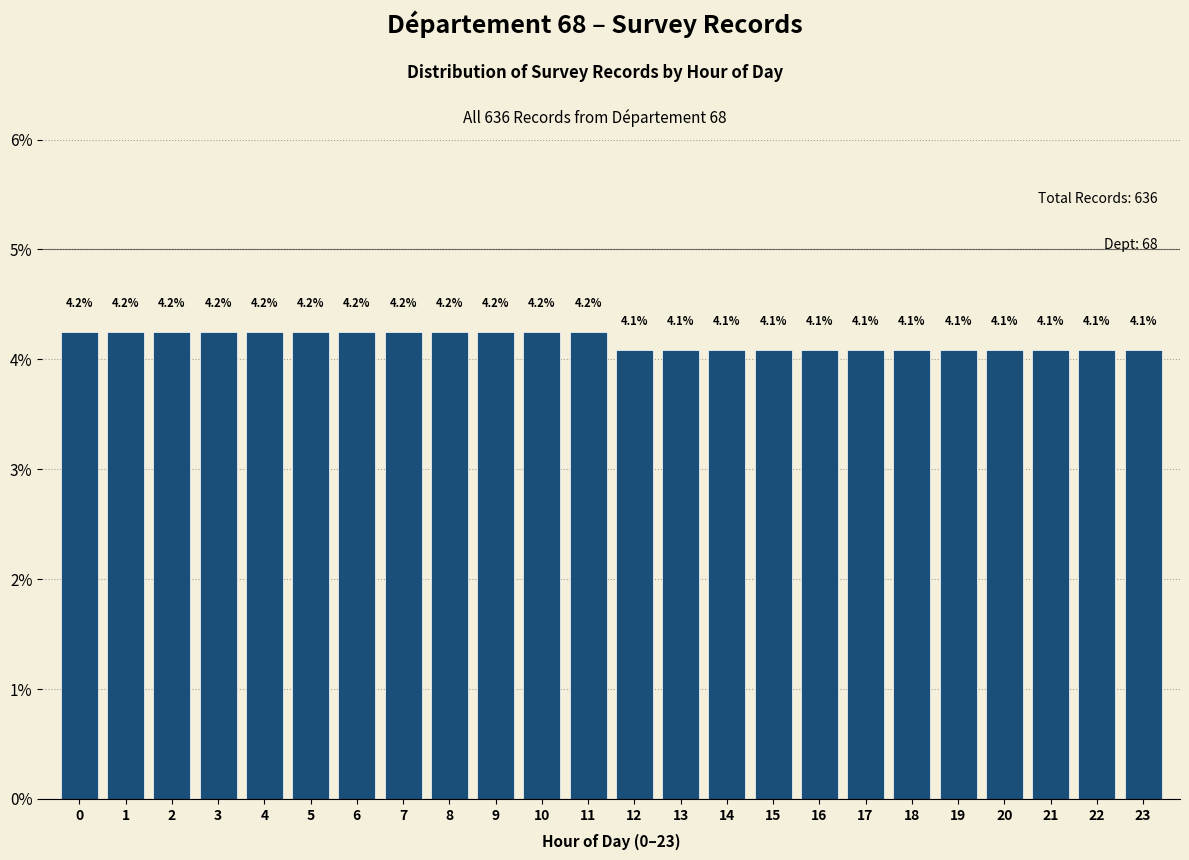

Reading left to right, extract all data points from this chart.

4.2	4.2	4.2	4.2	4.2	4.2	4.2	4.2	4.2	4.2	4.2	4.2	4.1	4.1	4.1	4.1	4.1	4.1	4.1	4.1	4.1	4.1	4.1	4.1